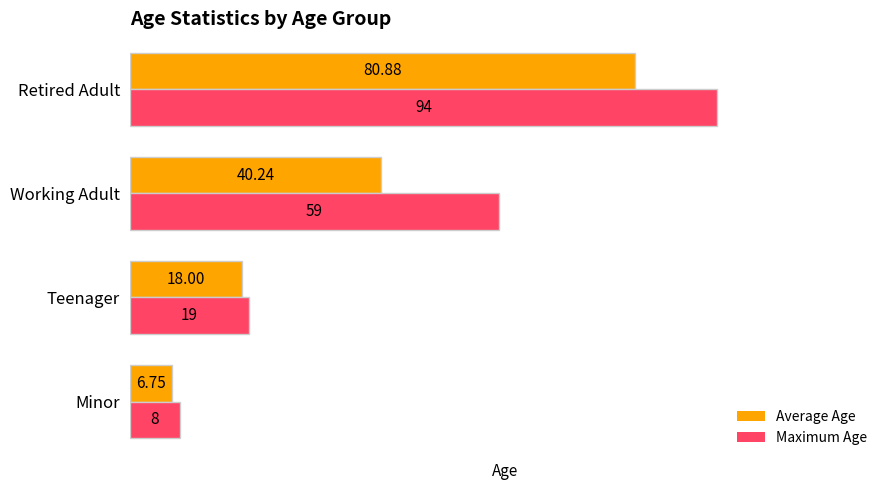

Count the number of categories in the chart.

4